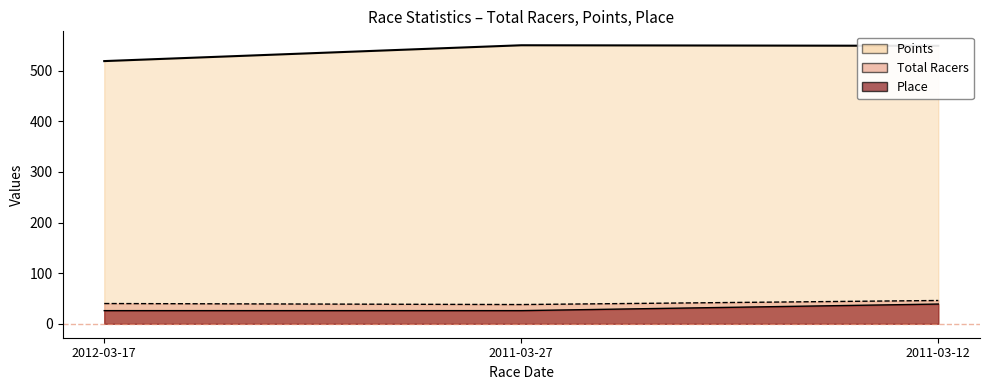

What is the approximate value of Points at 2012-03-17?

518.8